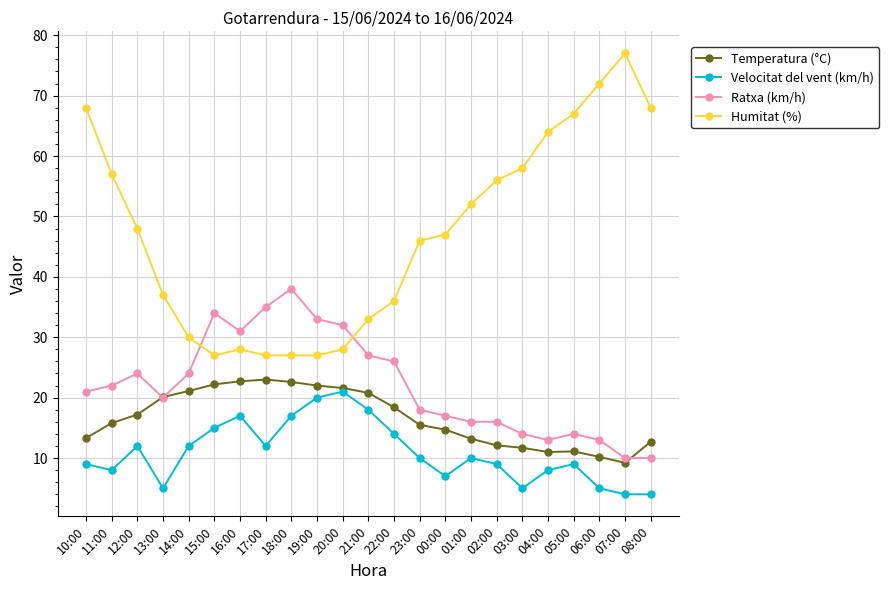

What is the sum of all Humitat (%) values?

1080.0